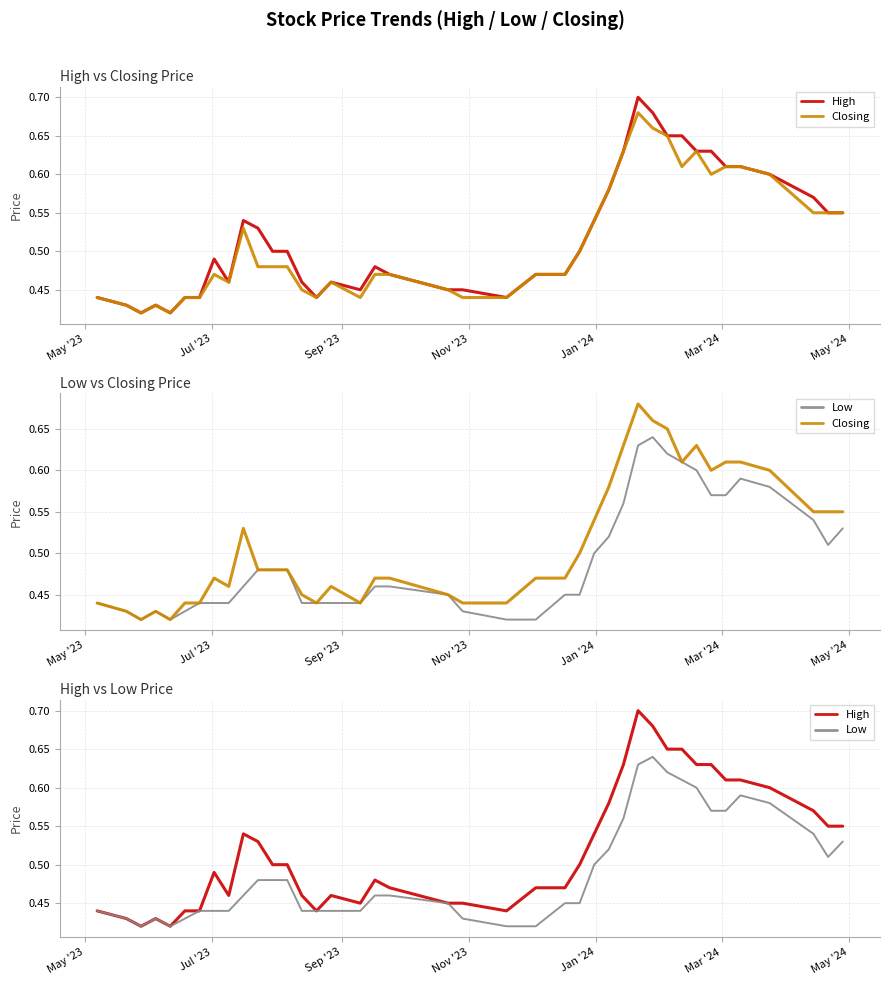

Does the chart display data point markers on the line(s)?

No